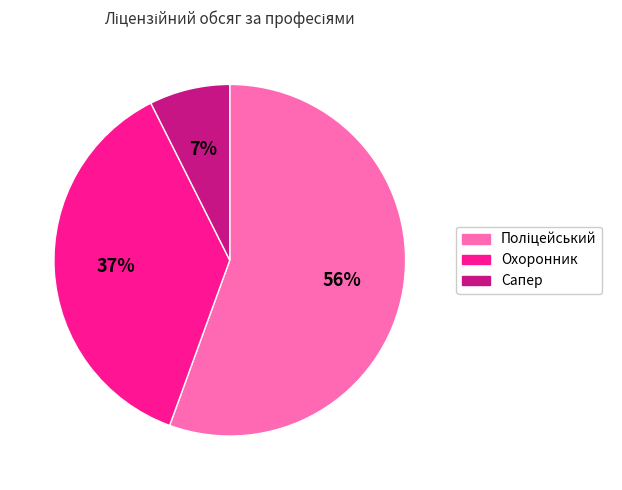

What percentage is the Охоронник slice, to the nearest percent?

37%